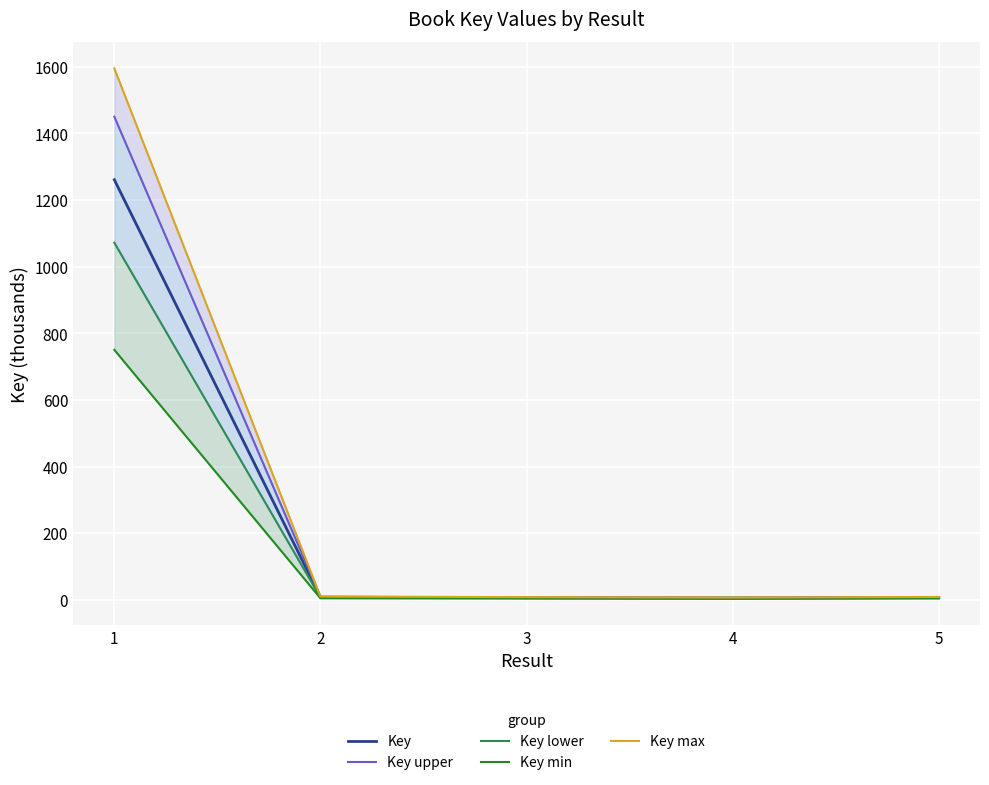

How many categories are shown in the chart?

5